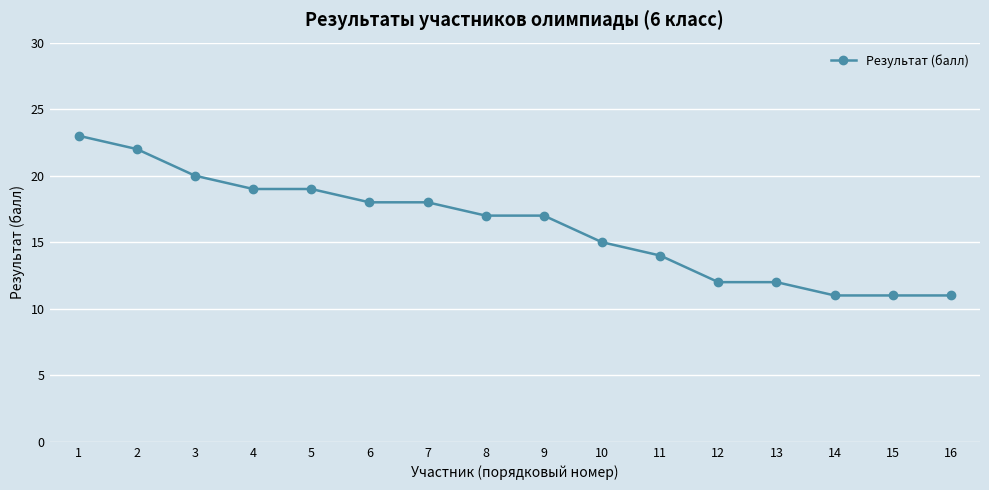

How many series are shown in this chart?

1